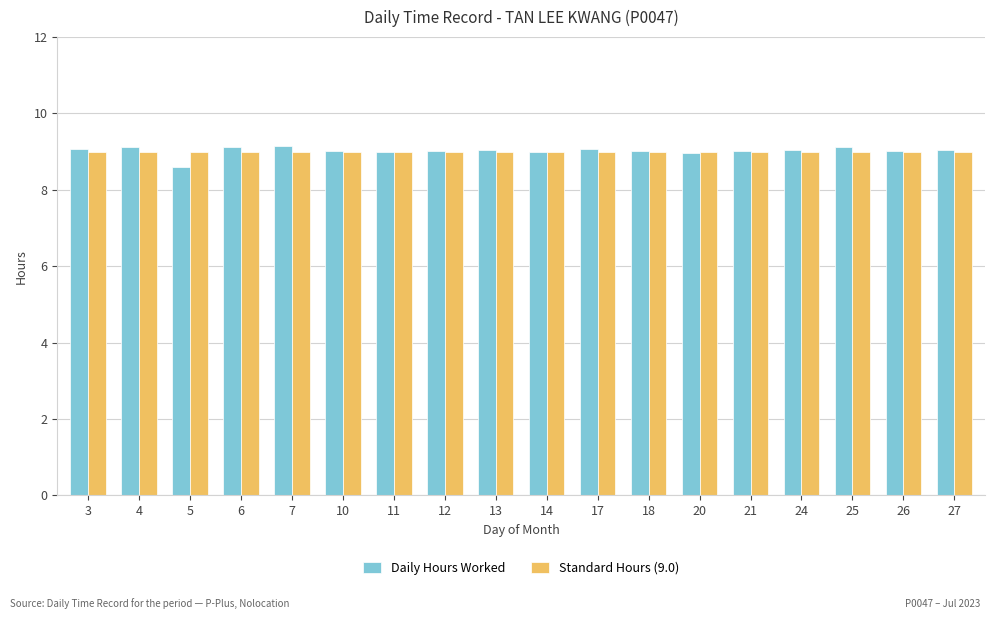

Which series has the widest spread of values?

Daily Hours Worked